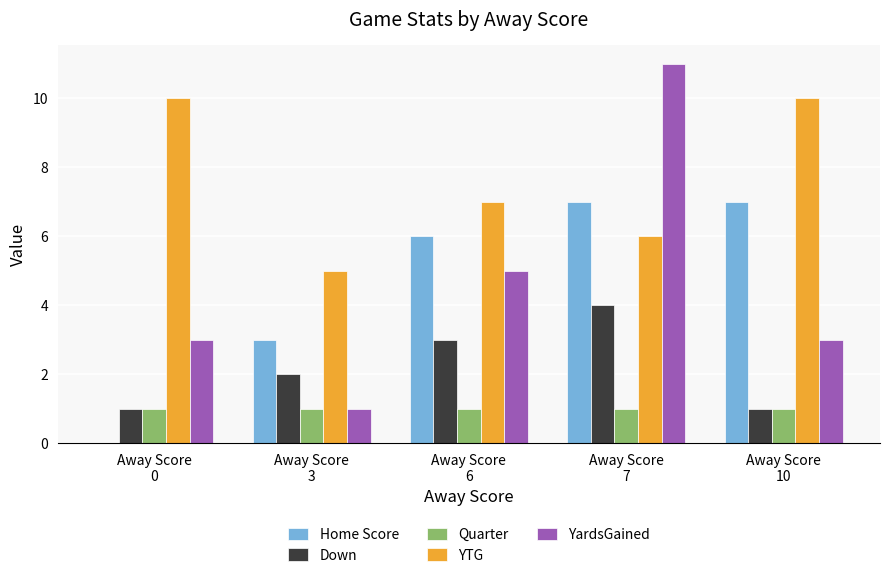

Reading left to right, transcribe all the data shown in this chart.

Home Score: Away Score
0=0	Away Score
3=3	Away Score
6=6	Away Score
7=7	Away Score
10=7
Down: Away Score
0=1	Away Score
3=2	Away Score
6=3	Away Score
7=4	Away Score
10=1
Quarter: Away Score
0=1	Away Score
3=1	Away Score
6=1	Away Score
7=1	Away Score
10=1
YTG: Away Score
0=10	Away Score
3=5	Away Score
6=7	Away Score
7=6	Away Score
10=10
YardsGained: Away Score
0=3	Away Score
3=1	Away Score
6=5	Away Score
7=11	Away Score
10=3